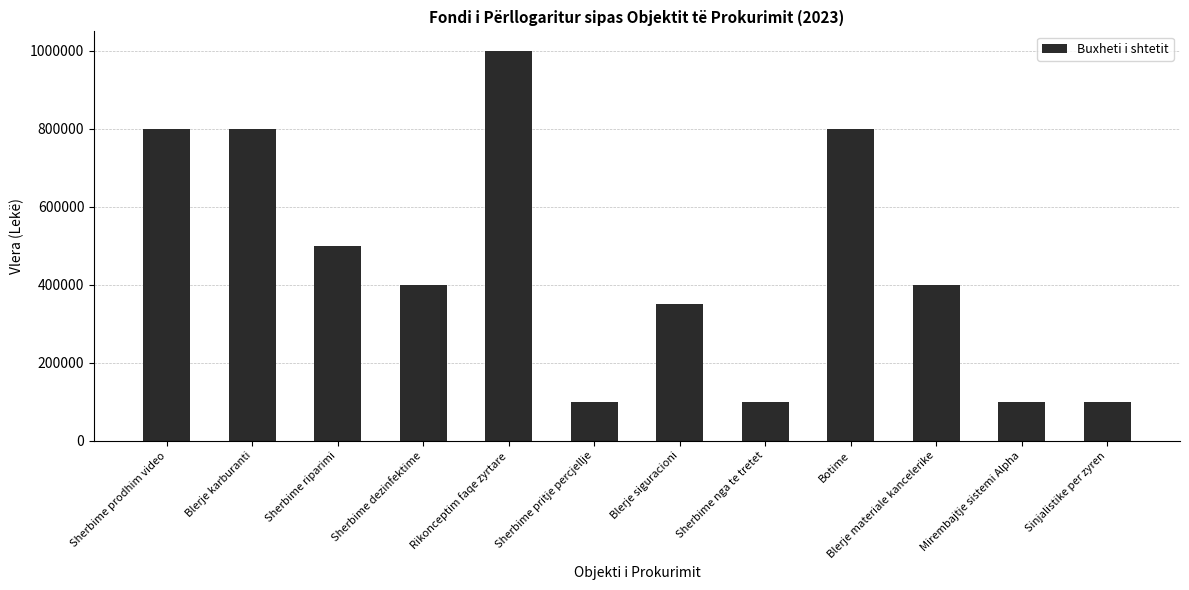

Reading right to left, list all the values displayed in this chart.

100000	100000	400000	800000	100000	350000	100000	1000000	400000	500000	800000	800000